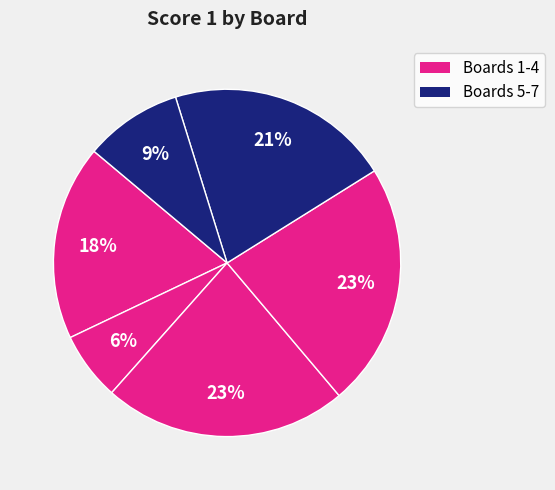

How many slices are in this pie chart?

6